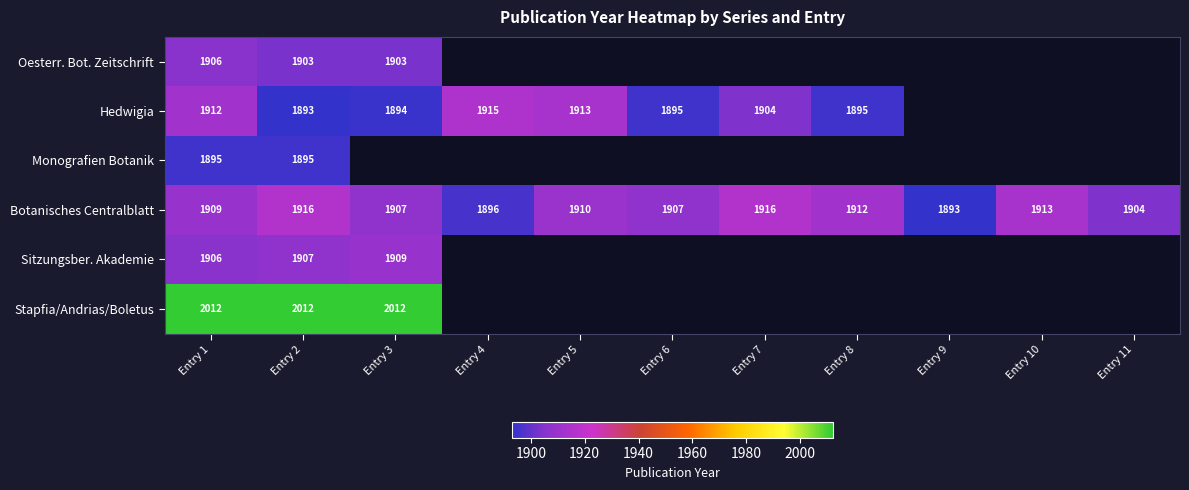

How many distinct data groups are displayed?

6